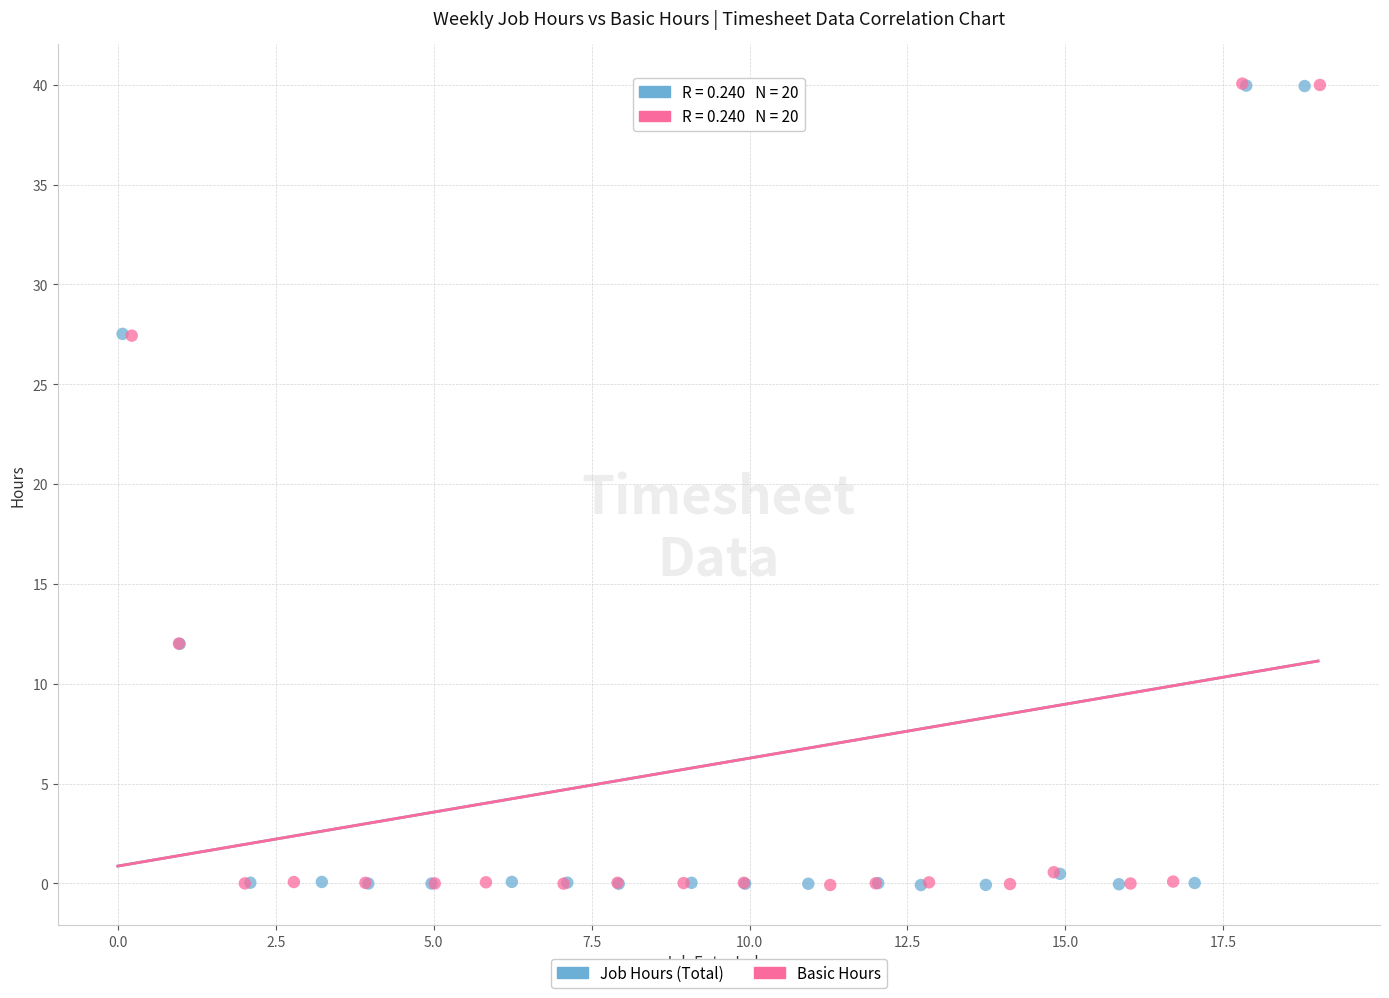

What are all the series names shown in the legend?

Job Hours (Total), Basic Hours